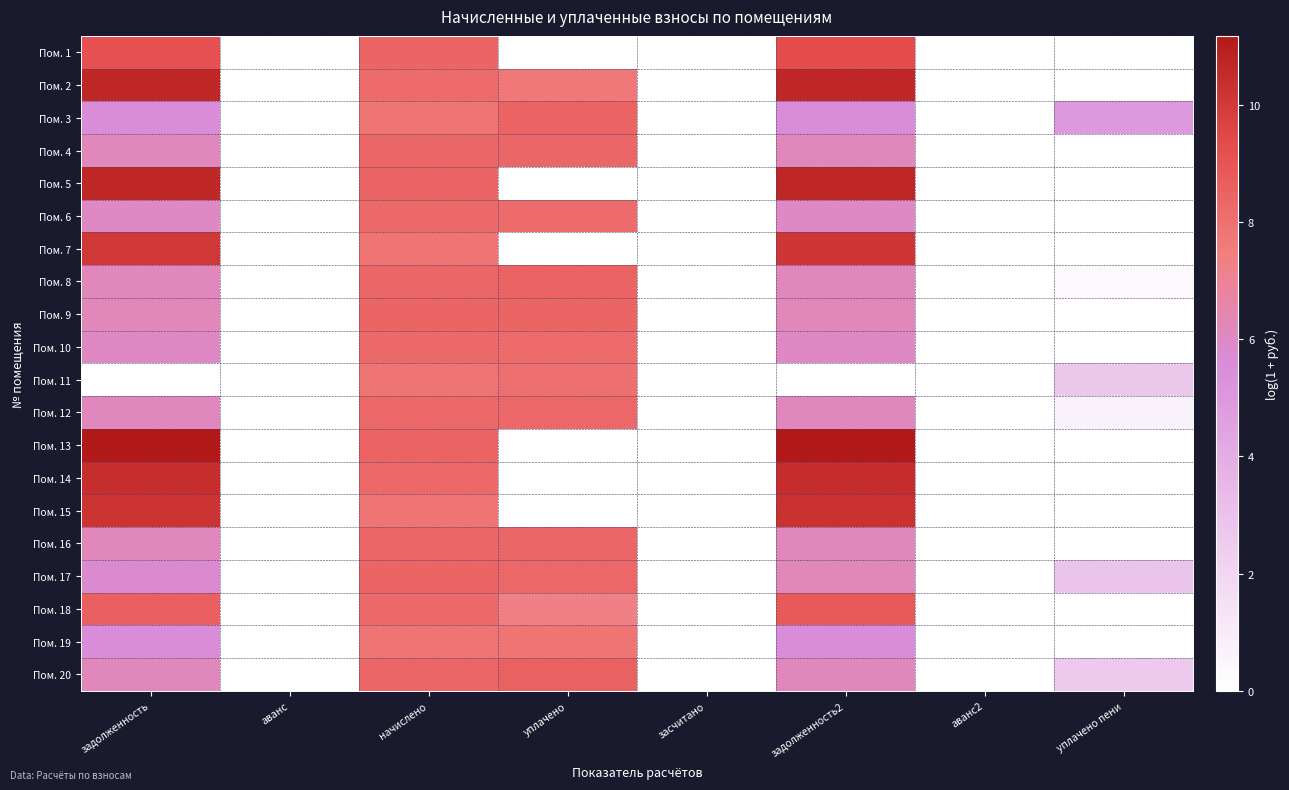

List the series in order of their peak value, highest first.

Пом. 13, Пом. 5, Пом. 2, Пом. 14, Пом. 15, Пом. 7, Пом. 1, Пом. 18, Пом. 20, Пом. 8, Пом. 3, Пом. 9, Пом. 17, Пом. 4, Пом. 16, Пом. 12, Пом. 6, Пом. 10, Пом. 11, Пом. 19